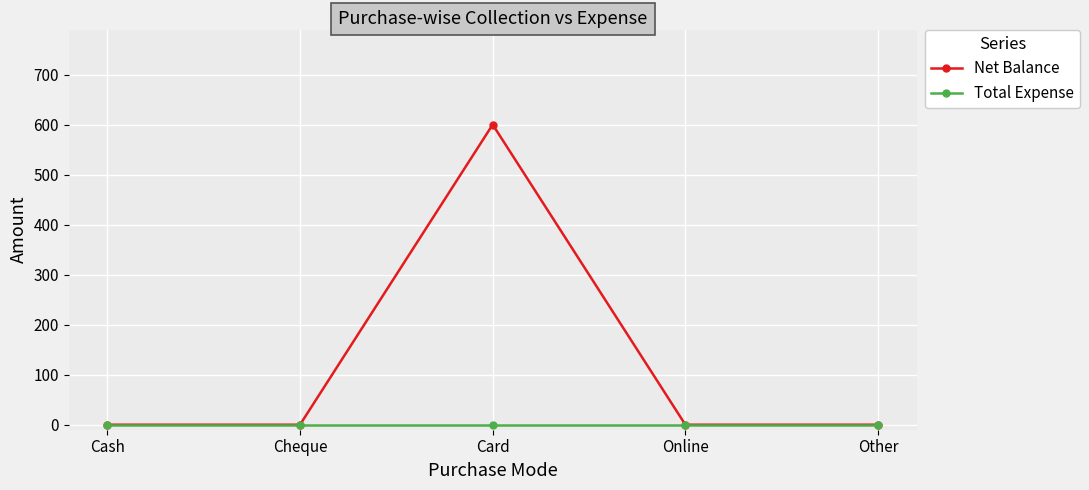

List the series in order of their overall mean, lowest first.

Total Expense, Net Balance